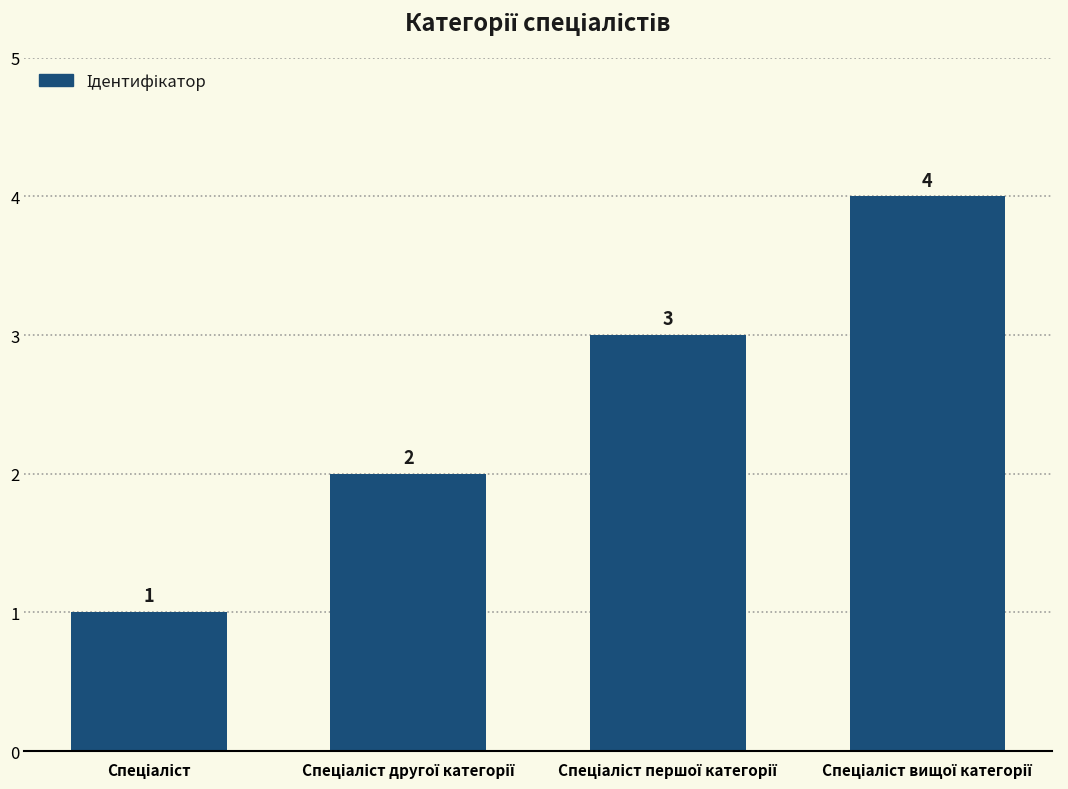

How many values are between 2 and 4?

3